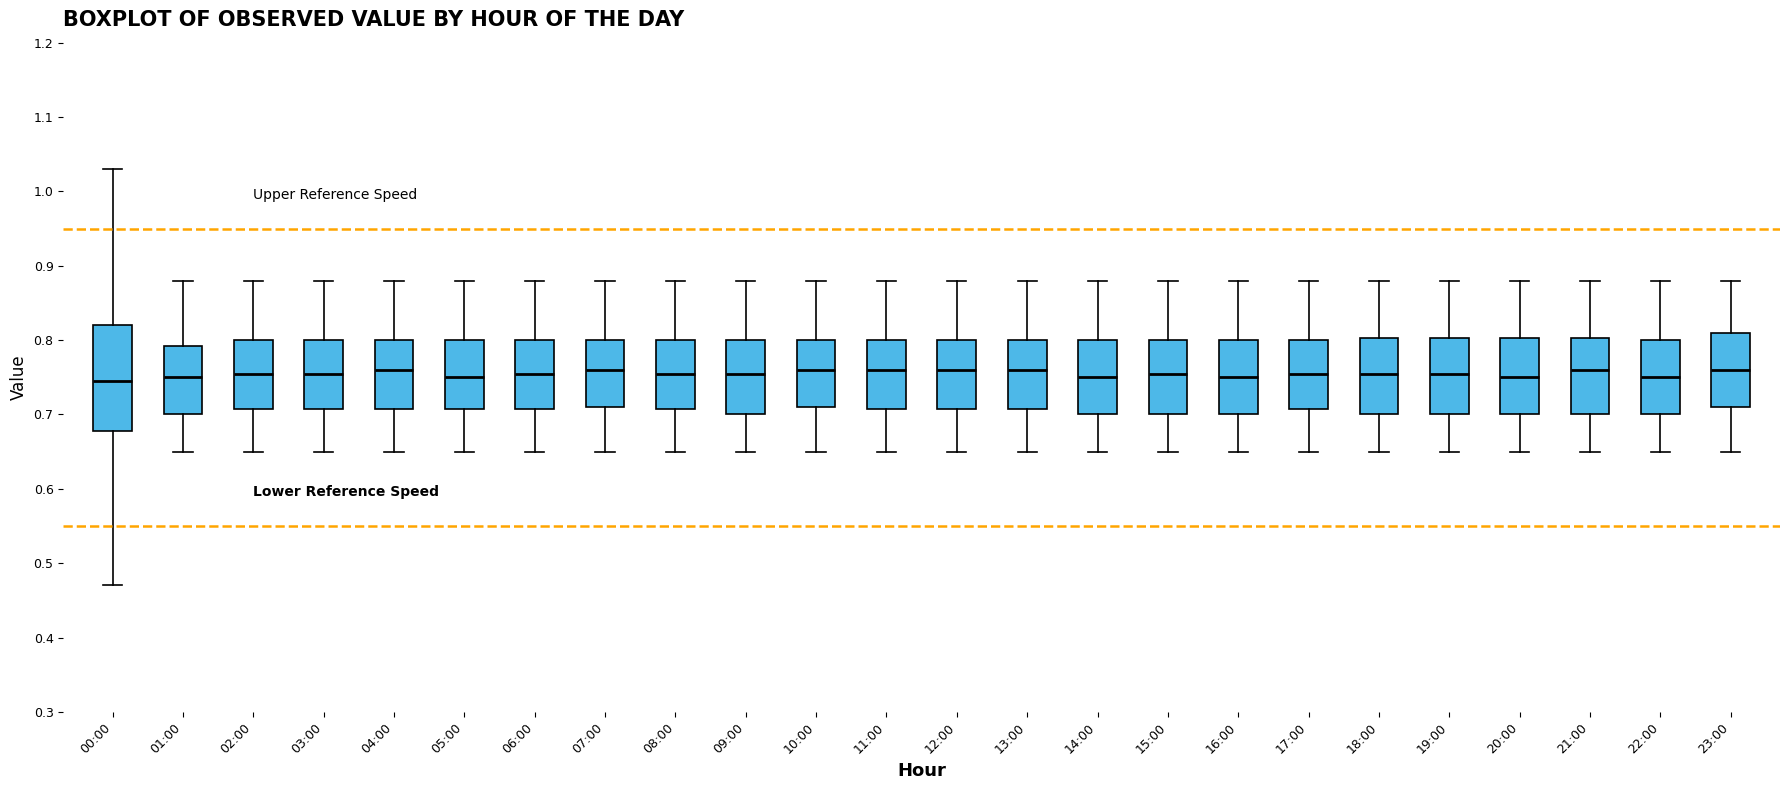

Where is the upper edge of the box for 23:00 on the y-axis? The values are not printed on the chart, so give them approximately, as read against the axis.

0.81